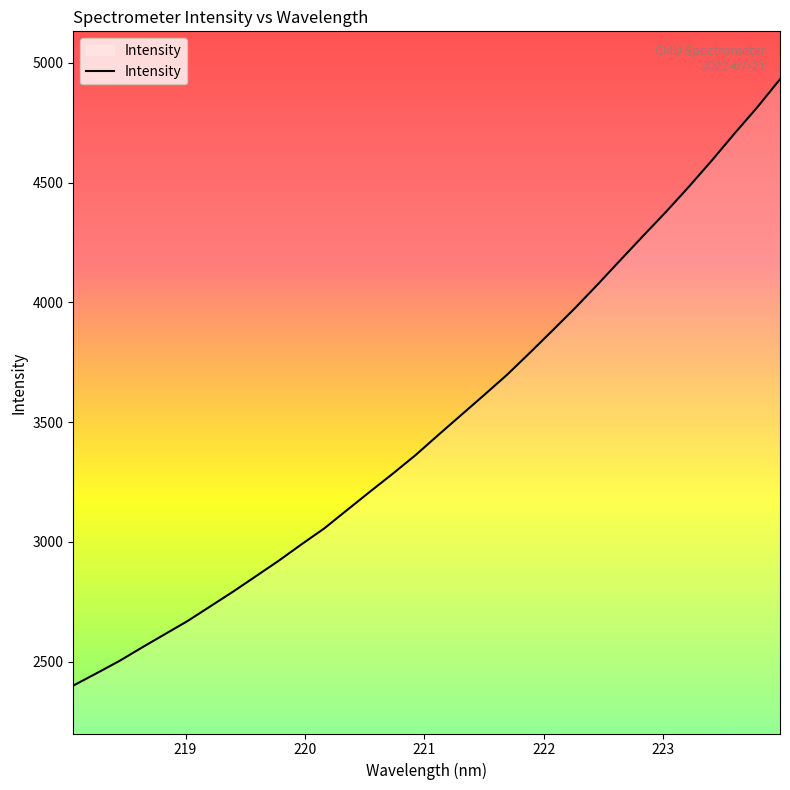

What is the difference between the maximum and minimum values?

2531.4